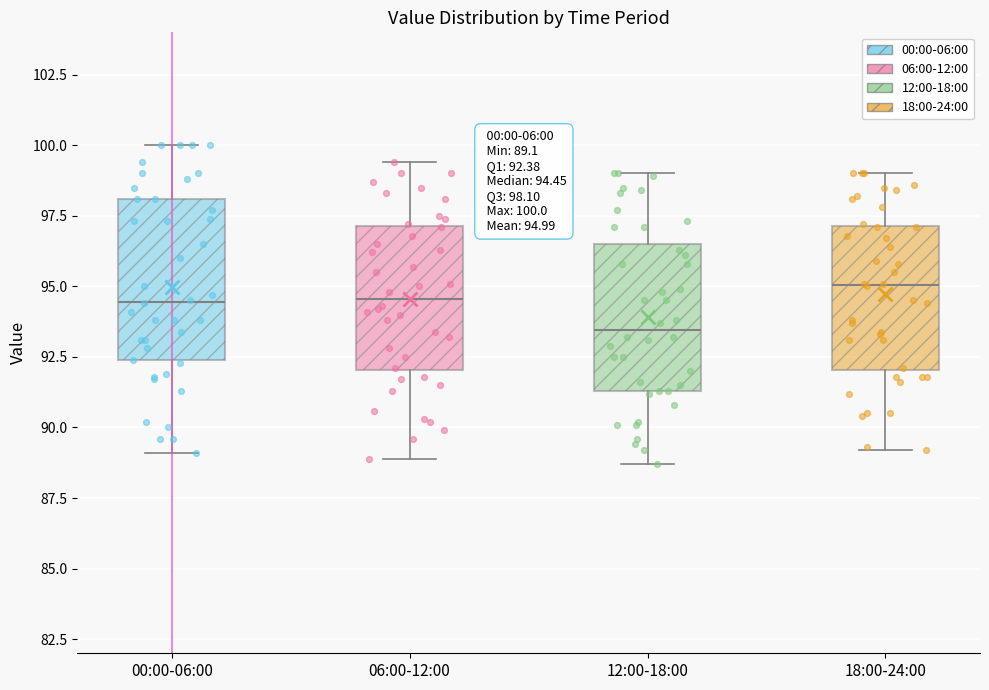

Which box's median line is the lowest?

12:00-18:00